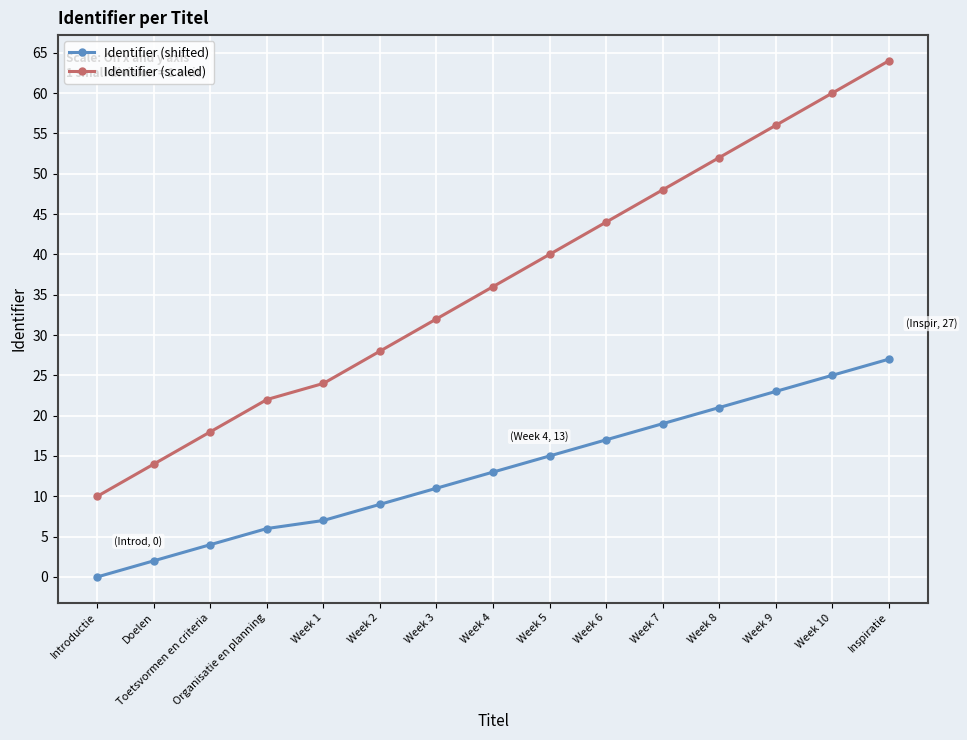

True or false: Identifier (scaled) has more than 2 interior local peaks.

False